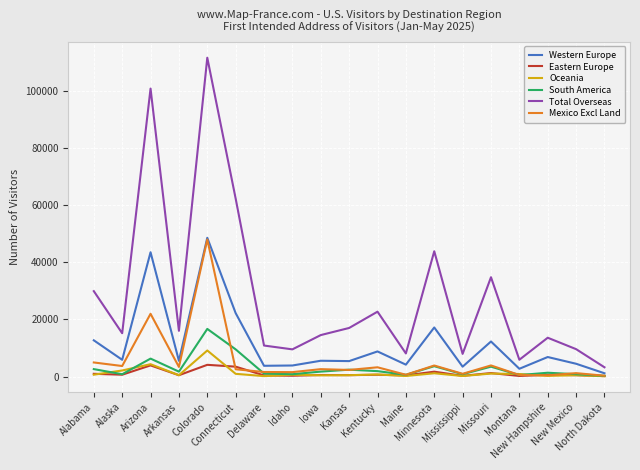

How many lines are shown in the chart?

6